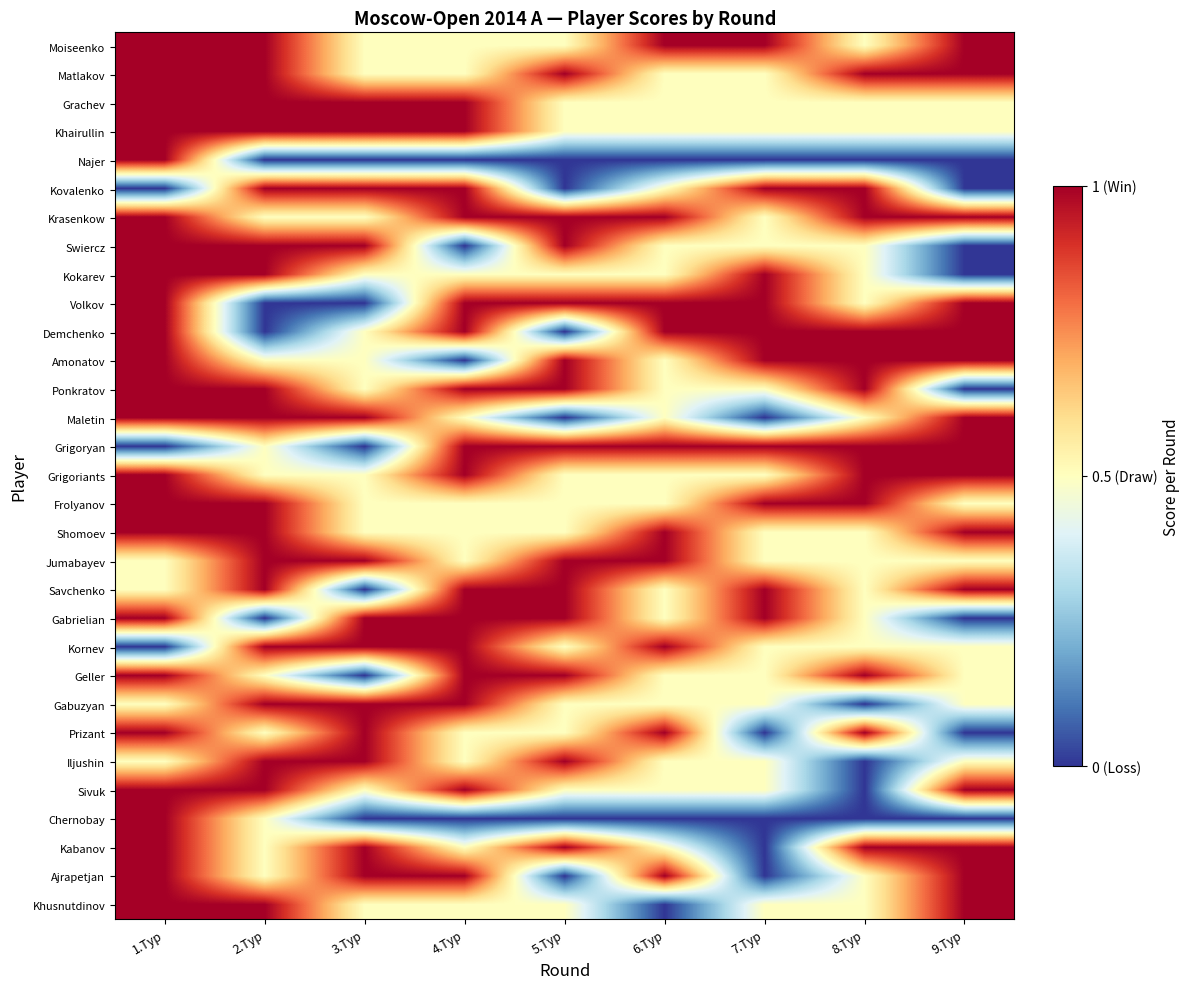

What is the difference between the highest and lowest values at 5.Тур?

1.0